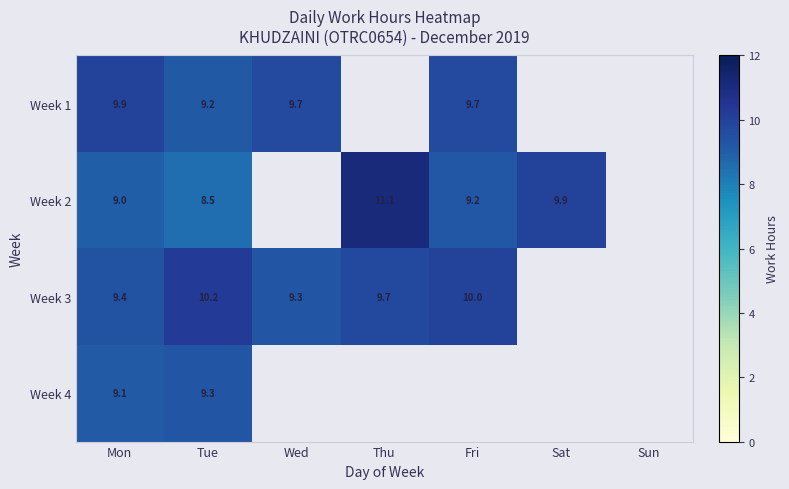

At Mon, list the series in order from largest to smallest.

Week 1, Week 3, Week 4, Week 2